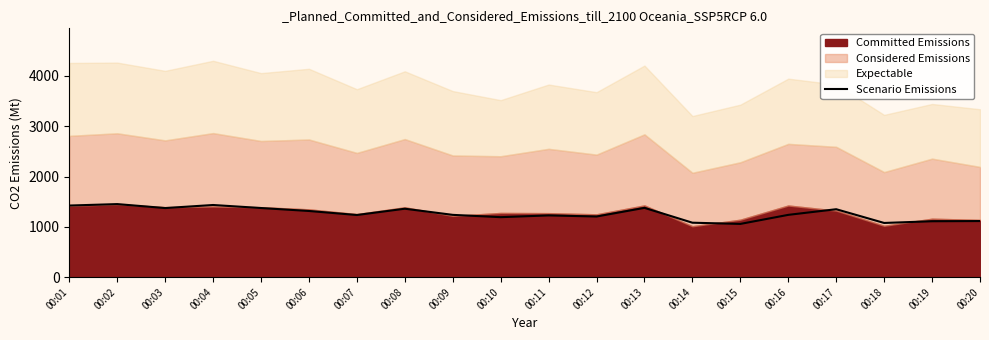

What is the sum of the values at 00:14 and 00:03?

2455